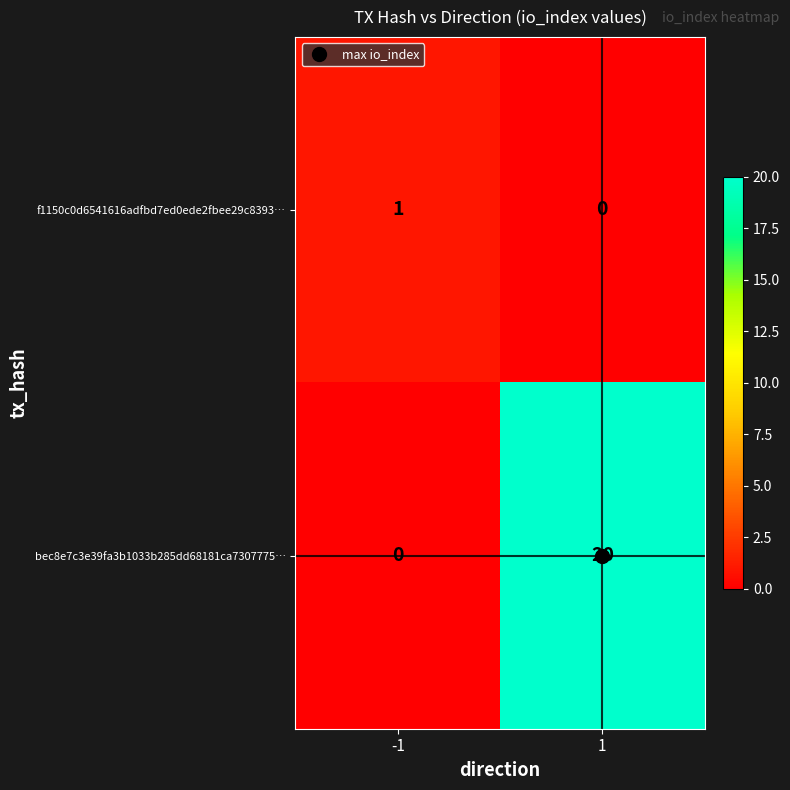

Rank the series at -1 from lowest to highest value.

bec8e7c3e39fa3b1033b285dd68181ca7307775…, f1150c0d6541616adfbd7ed0ede2fbee29c8393…